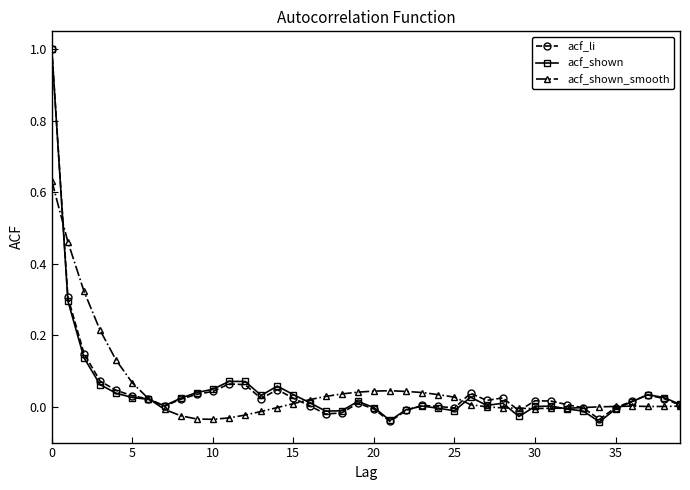

True or false: acf_shown has more than 0 interior local peaks.

True